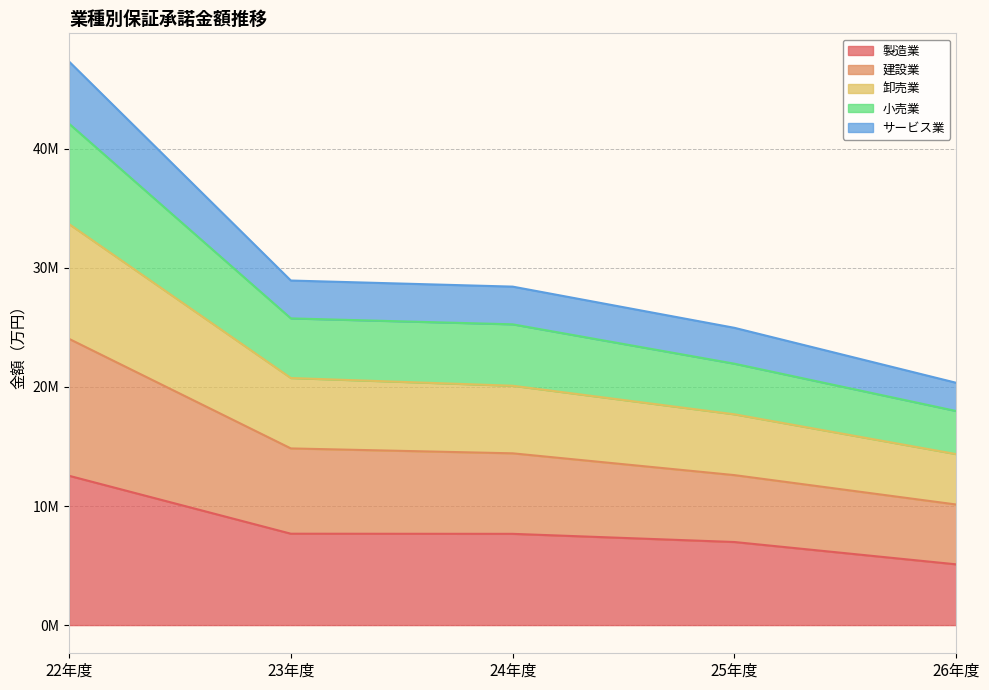

True or false: サービス業 and 製造業 cross at least once.

False